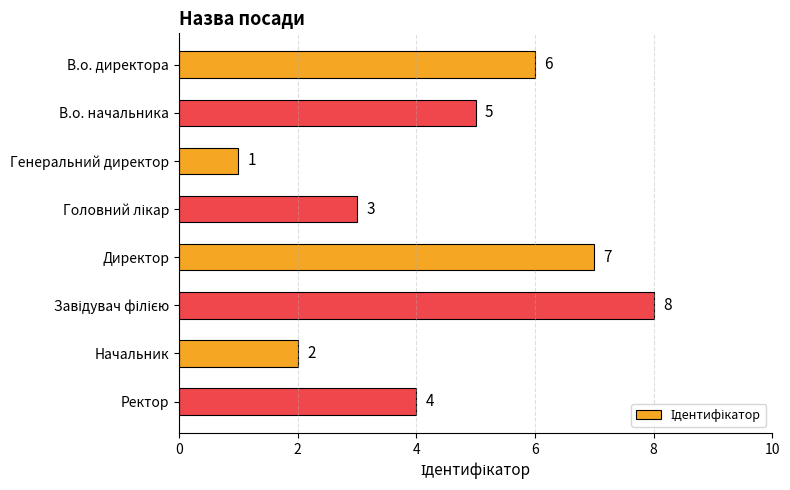

What is the smallest value displayed?

1